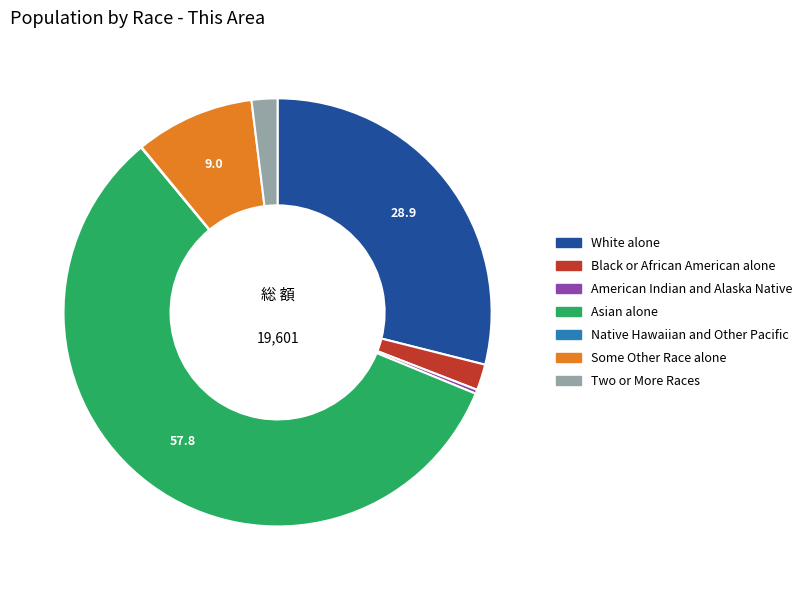

Which slice is the largest?

Asian alone